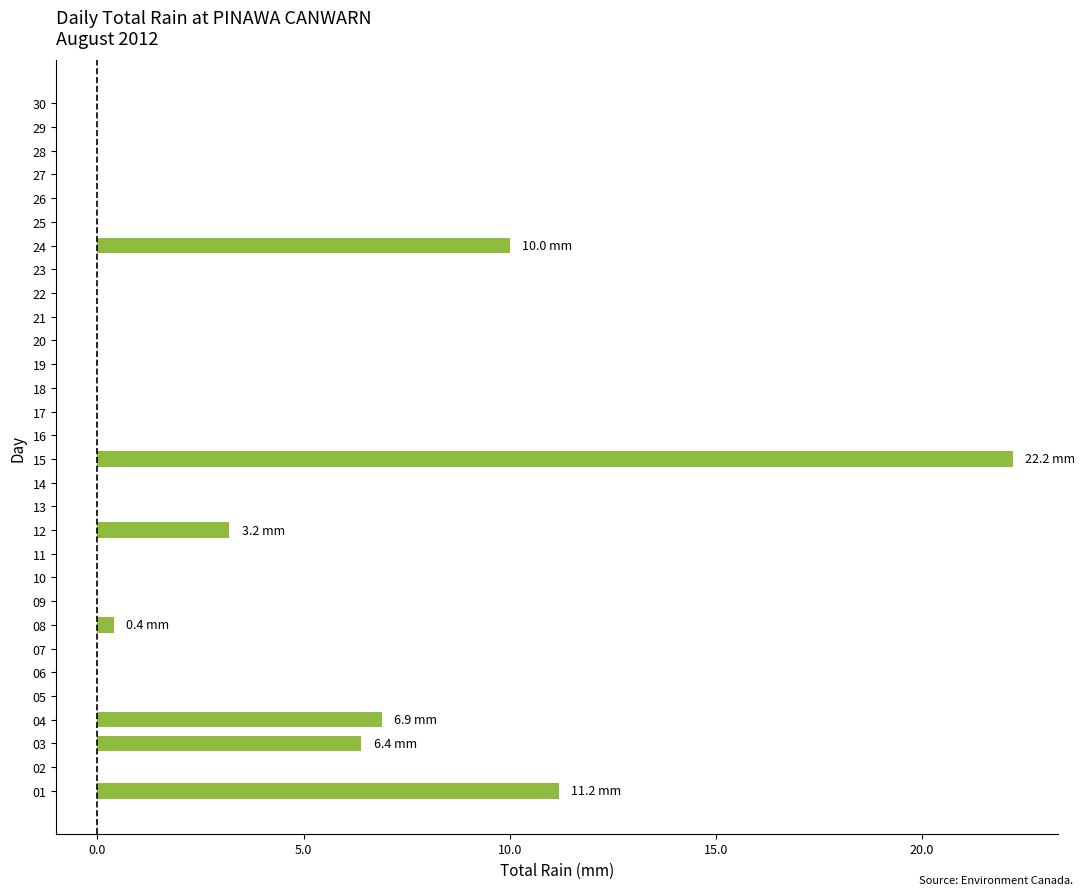

Read the value at 04.

6.9